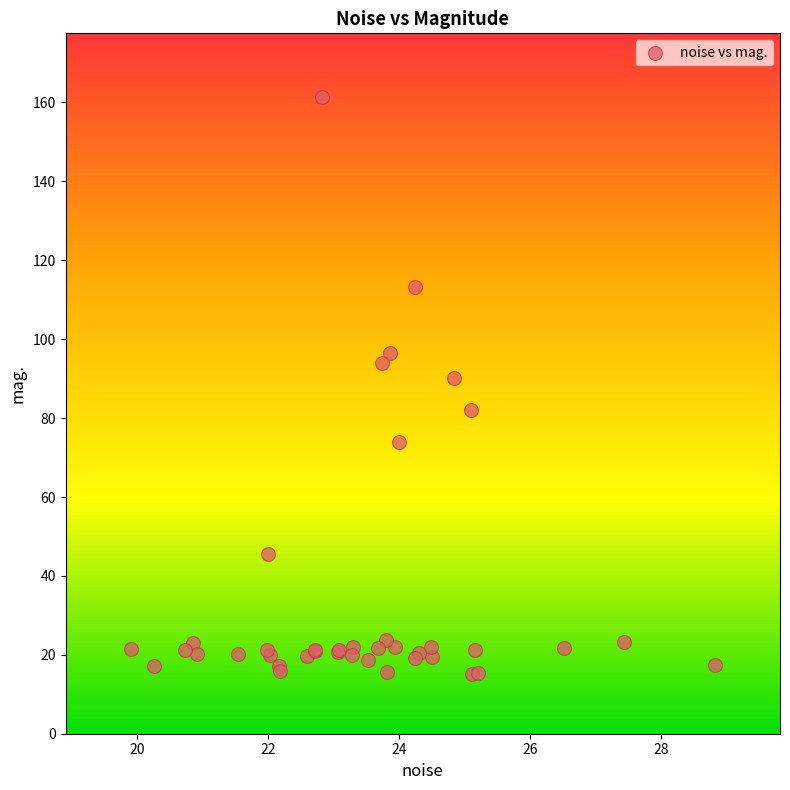

What Y value in the scatter plot is closest to 88?

90.0